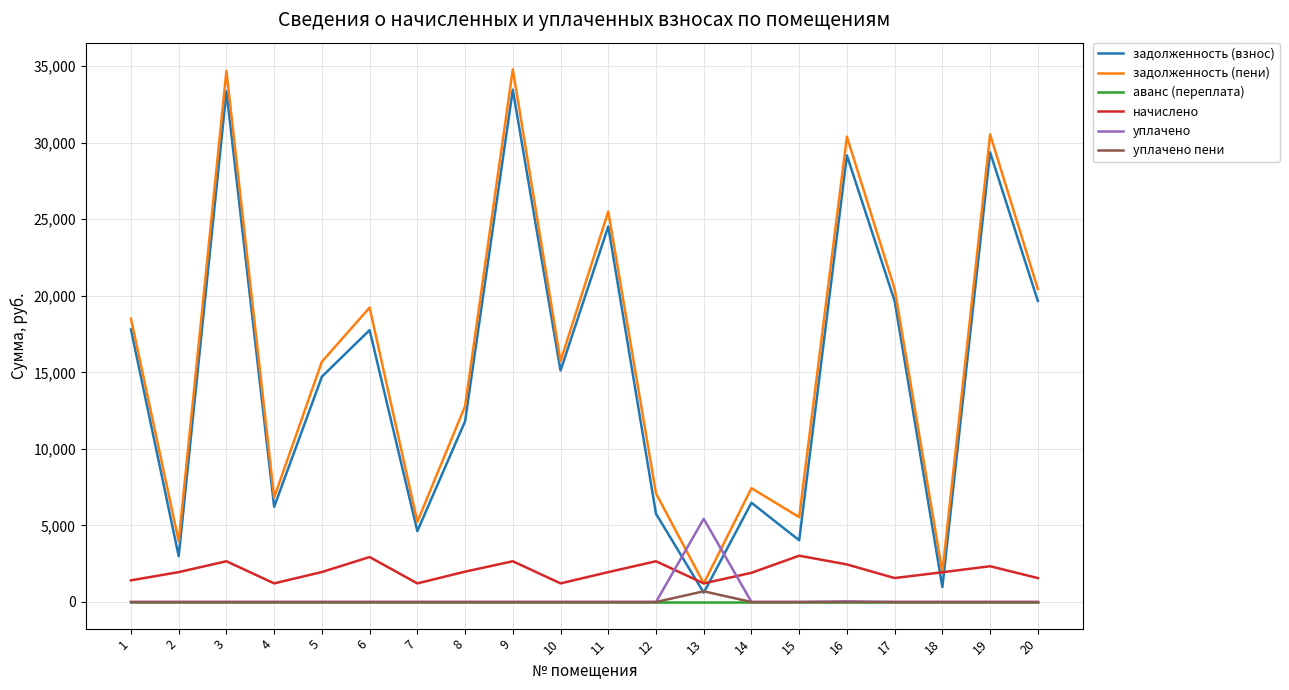

Which series changed the most between 7 and 16?

задолженность (пени)